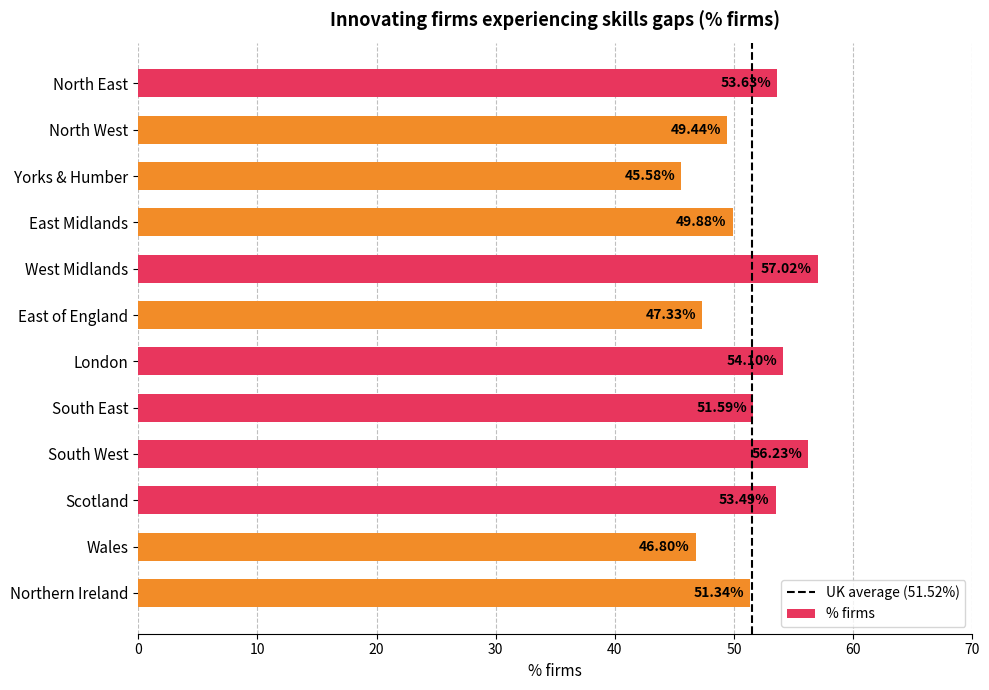

Does the chart contain any negative values?

No